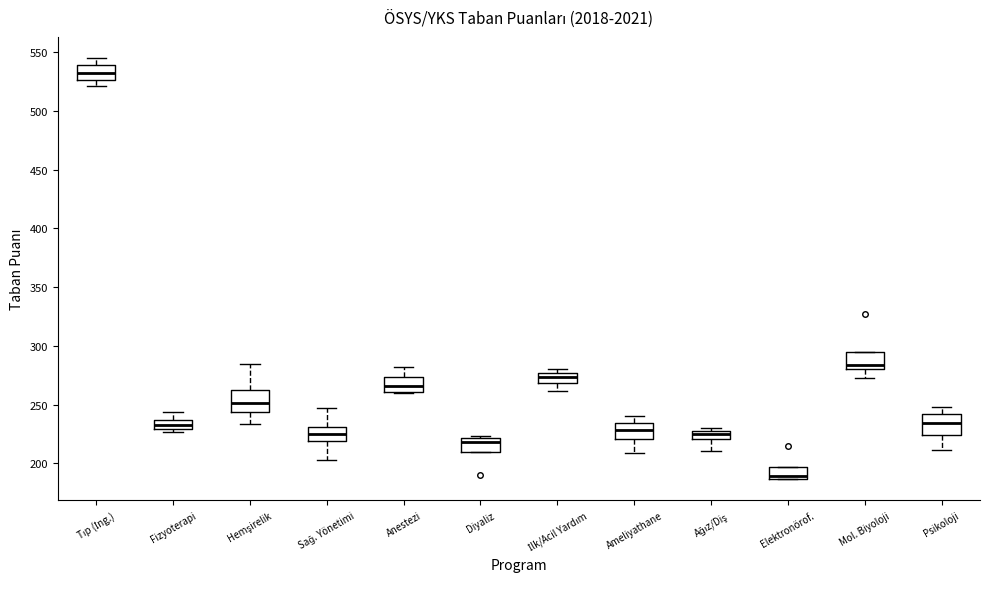

Where does the upper whisker of the box for Tıp (İng.) end on the y-axis? The values are not printed on the chart, so give them approximately, as read against the axis.

545